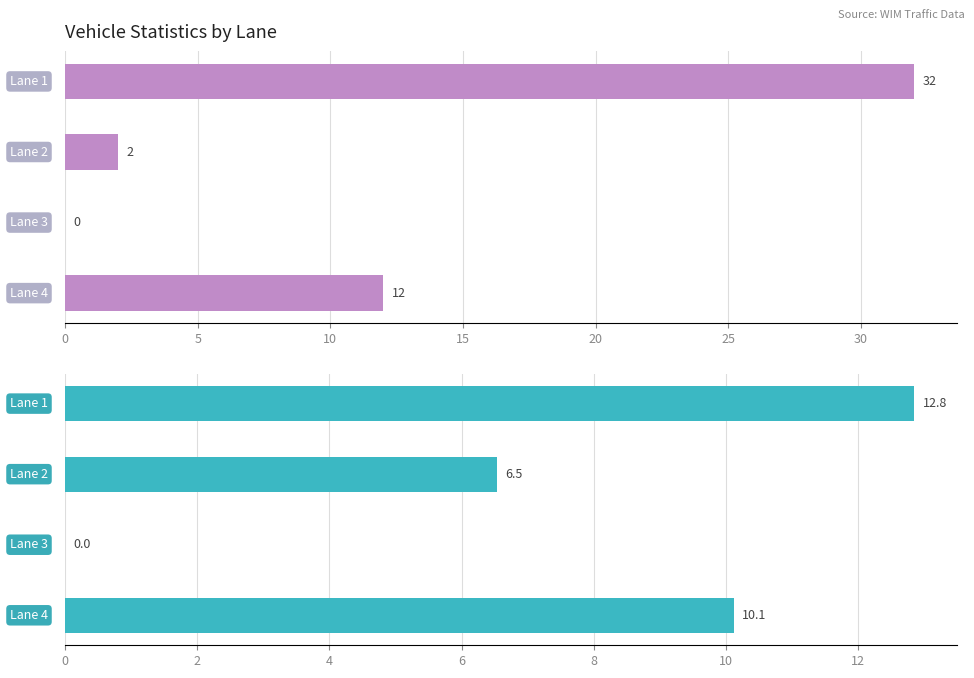

At how many categories does at least one series exceed 17?

1